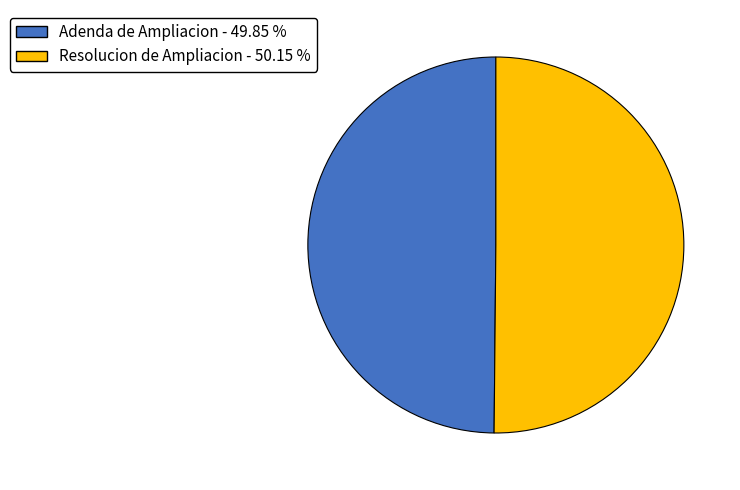

Combined, do Adenda de Ampliacion and Resolucion de Ampliacion account for over 50%?

Yes